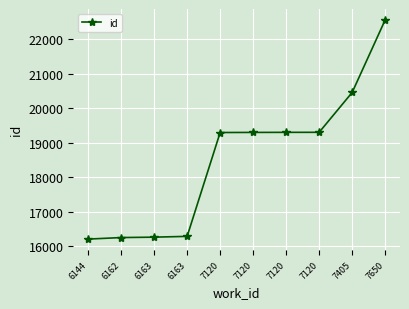

The value at 6163 is 16256. True or false?

True